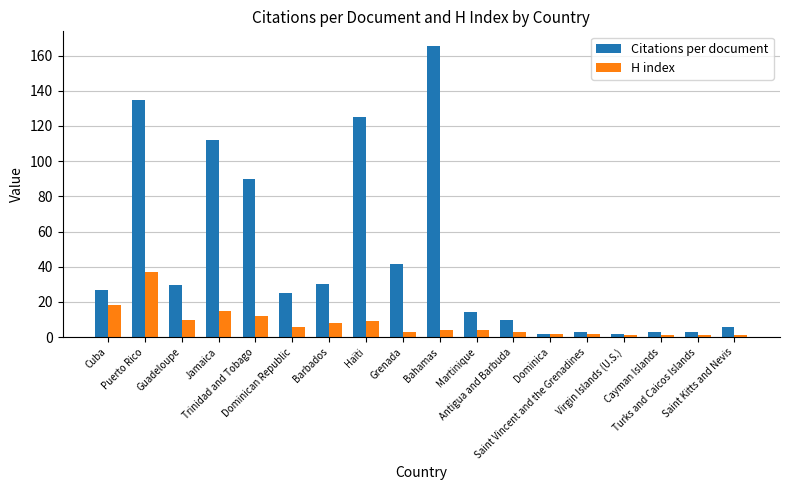

How many bars are there in total?

36